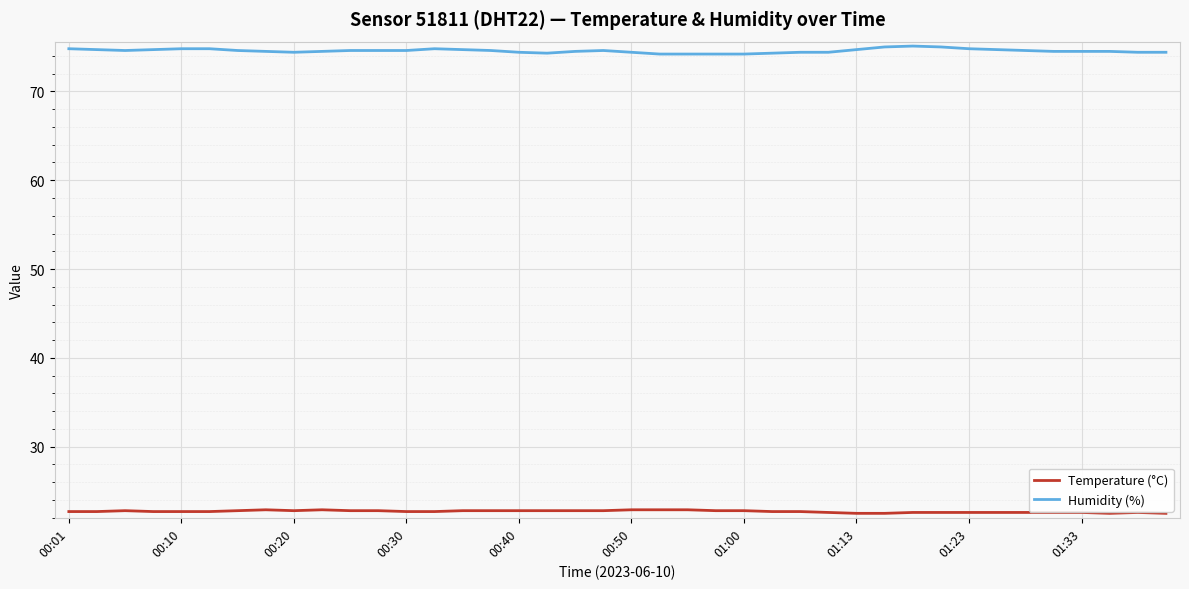

What is the difference between the maximum and minimum values in the Temperature (°C) series?

0.4